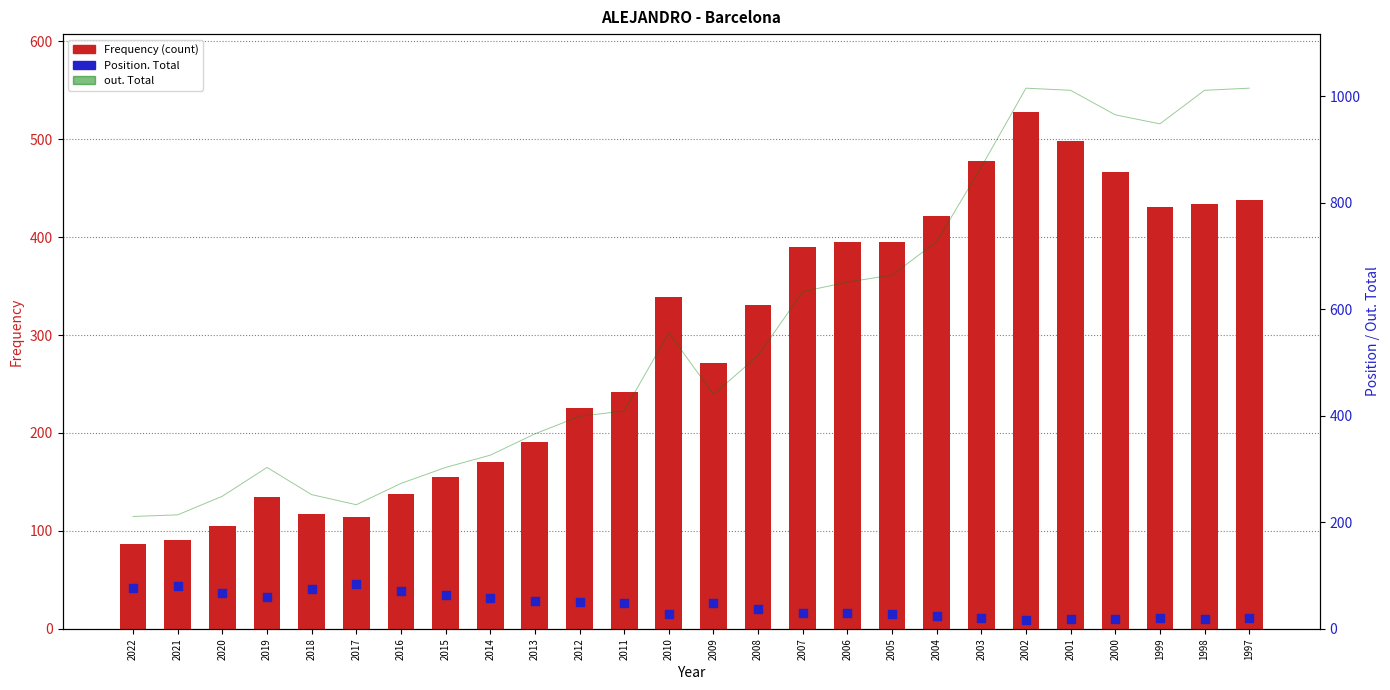

At how many categories does at least one series exceed 332?

17